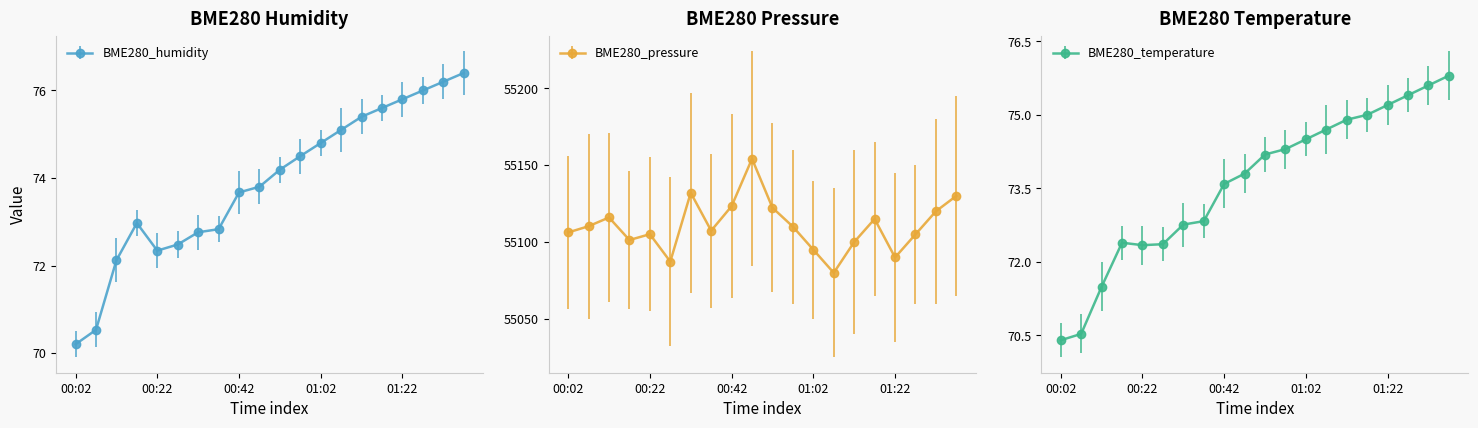

In BME280_temperature, how many points are lower than both neighbors (excluding endpoints)?

1